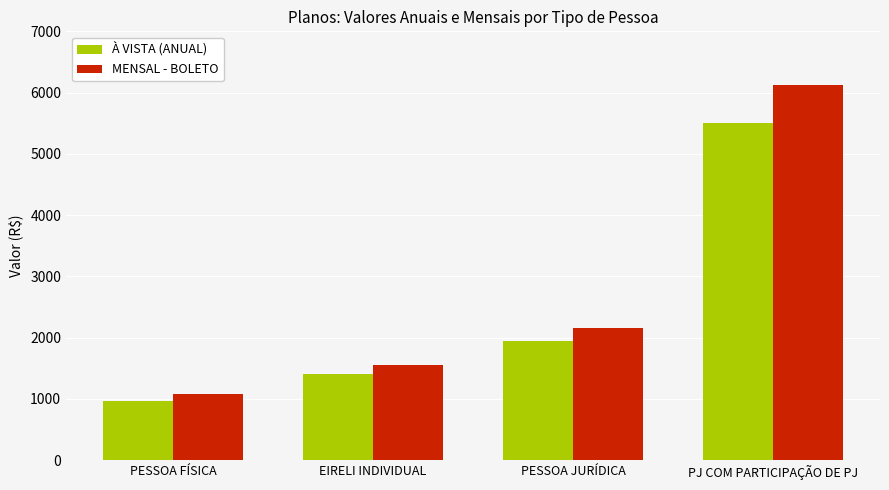

What is the difference between the À VISTA (ANUAL) values at PESSOA JURÍDICA and EIRELI INDIVIDUAL?

540